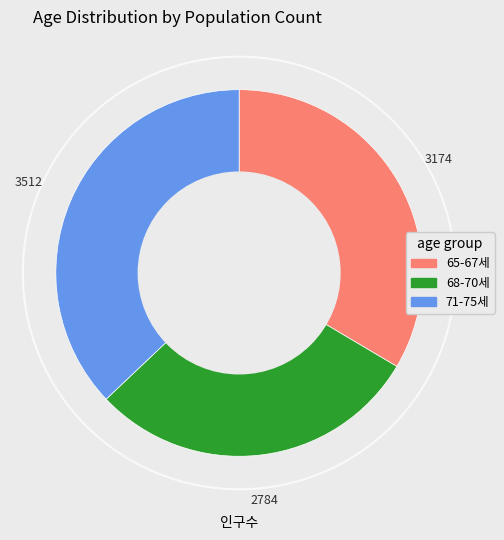

Is there a majority slice in this chart?

No